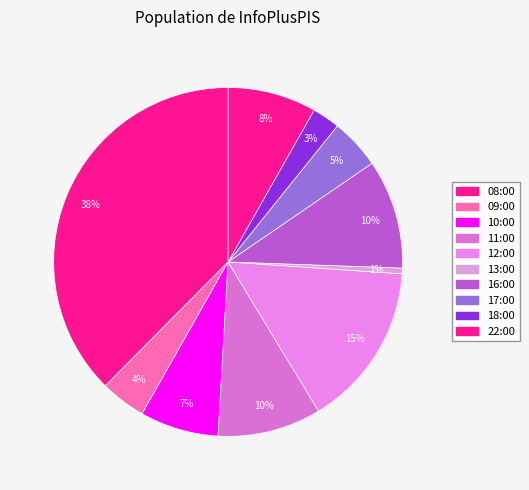

Between 22:00 and 10:00, which is larger?

22:00